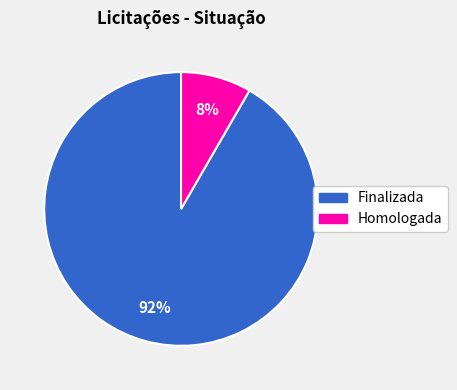

Between Homologada and Finalizada, which is larger?

Finalizada